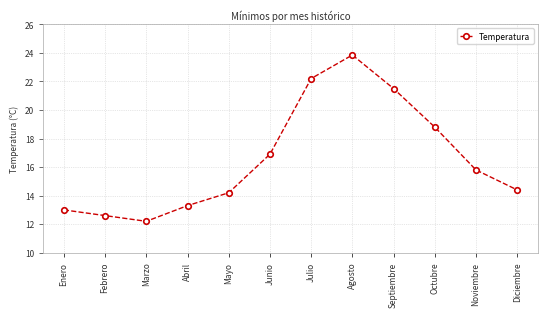

How many interior local peaks (higher than both neighbors) does the data have?

1